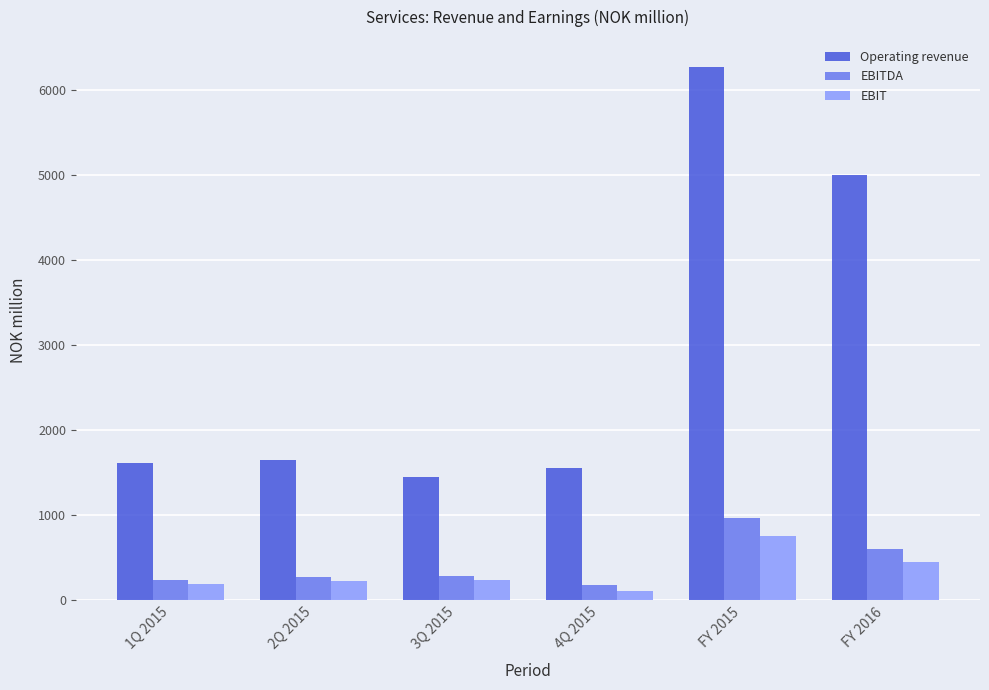

What is the smallest value displayed?

111.4